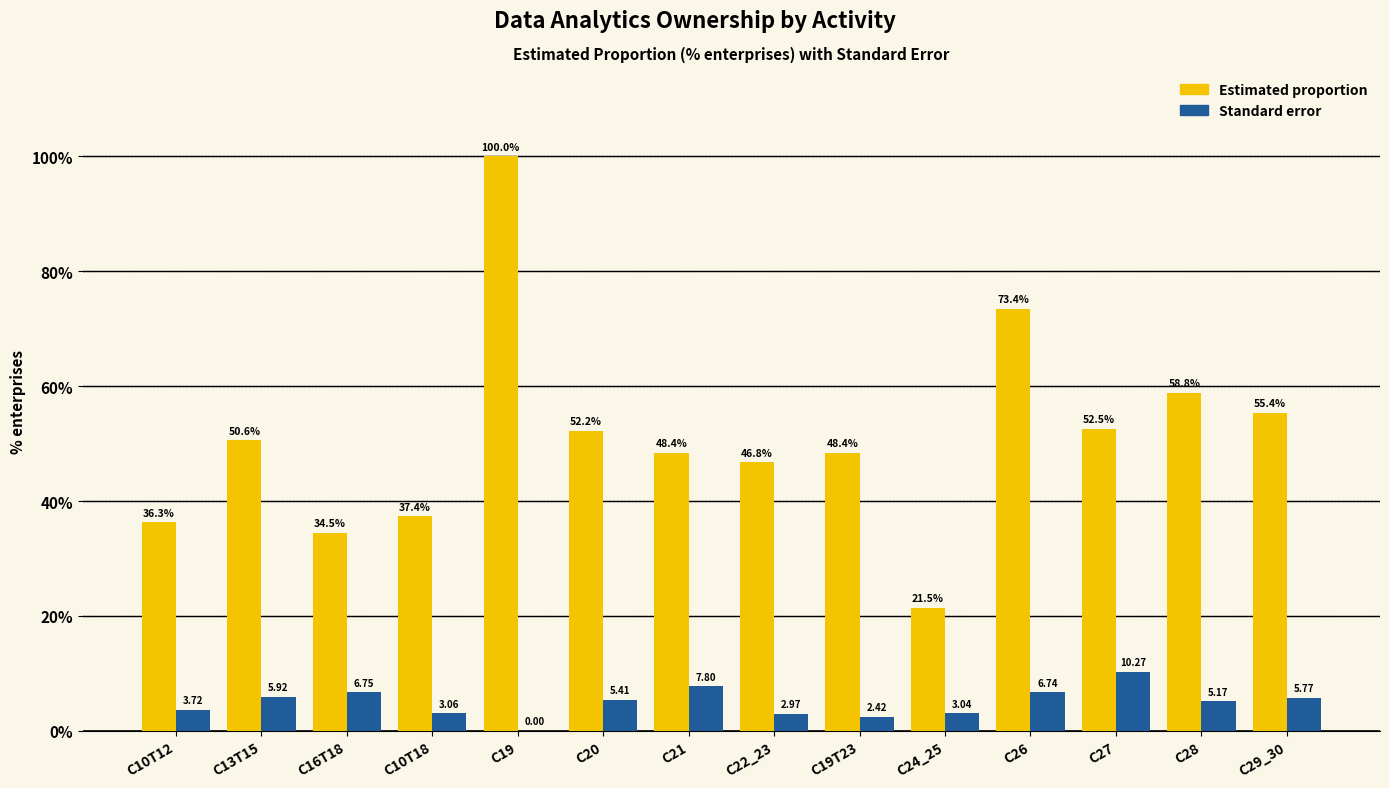

What are all the series names shown in the legend?

Estimated proportion, Standard error